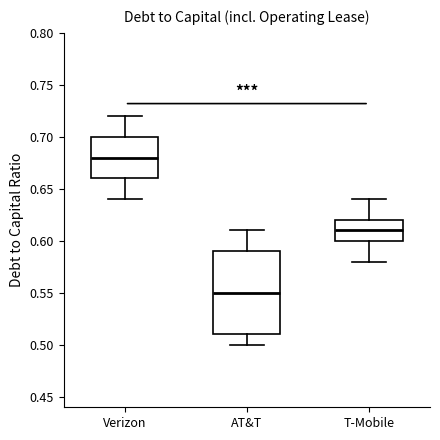

Which box has the lowest median line?

AT&T